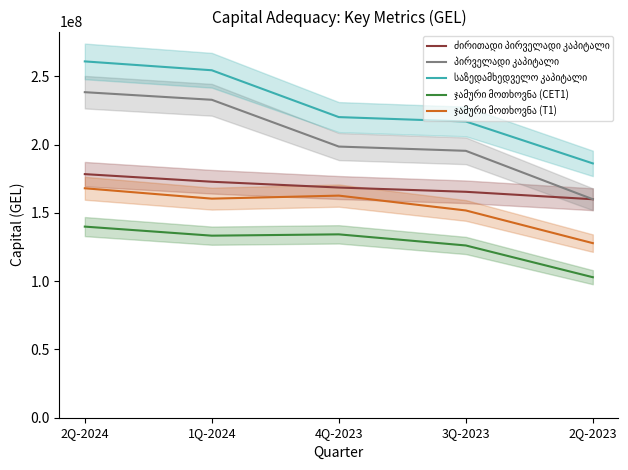

Between 2Q-2024 and 2Q-2023, which is larger?

2Q-2024